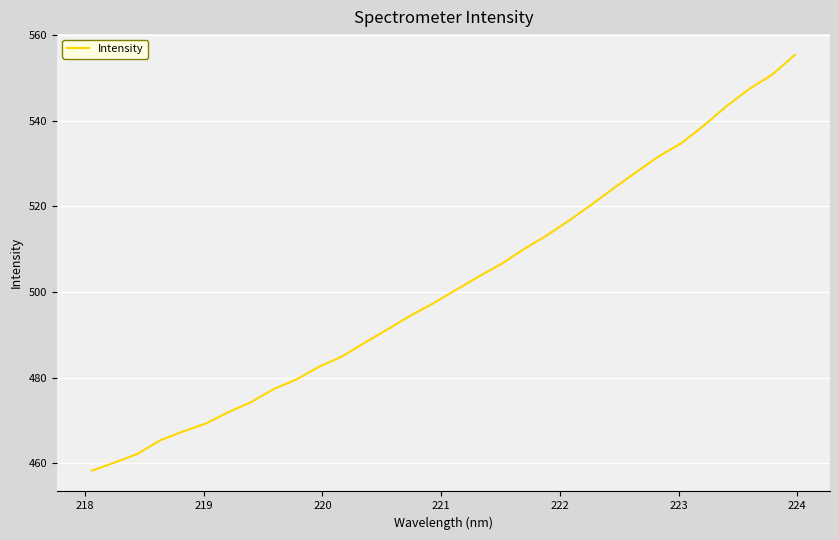

Count the number of values greater than 500.

16